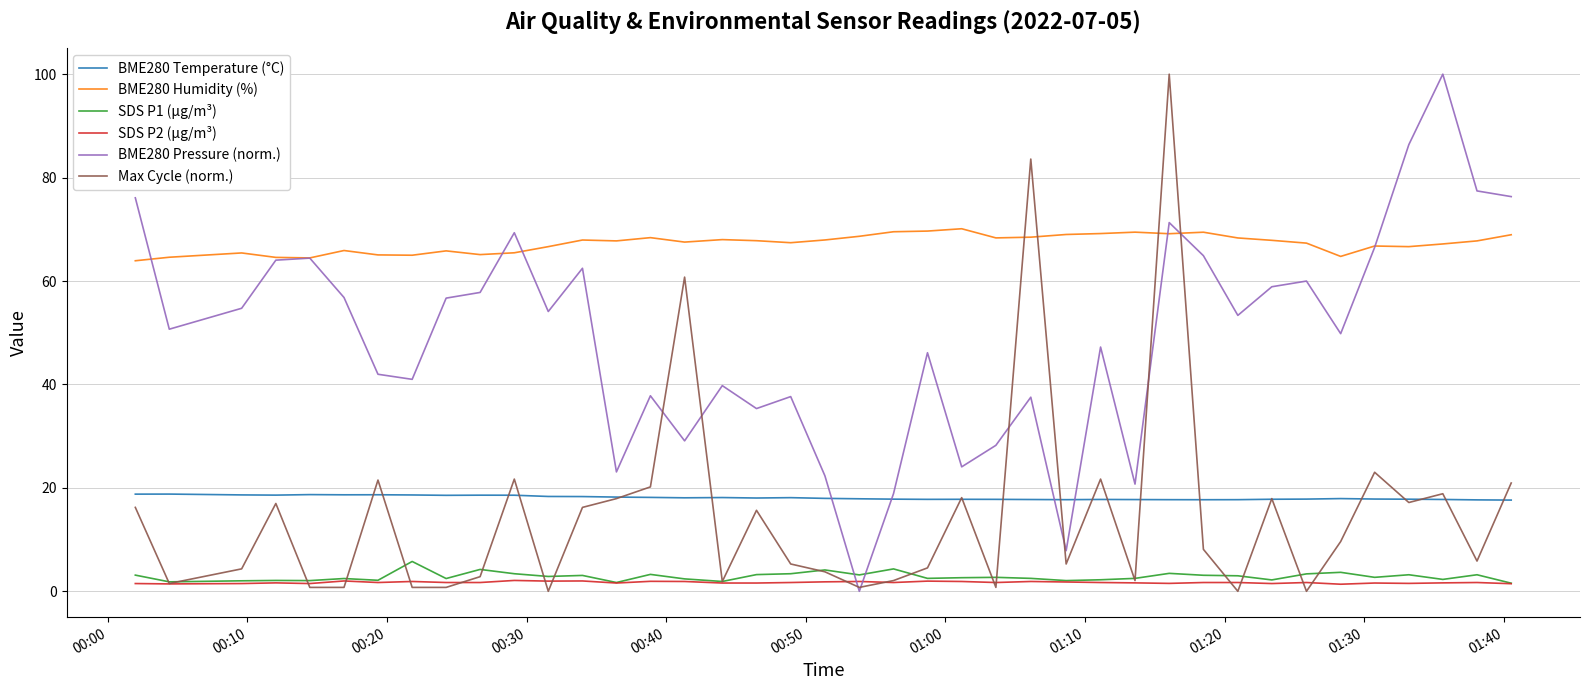

True or false: BME280 Temperature (°C) has more than 1 interior local peaks.

True